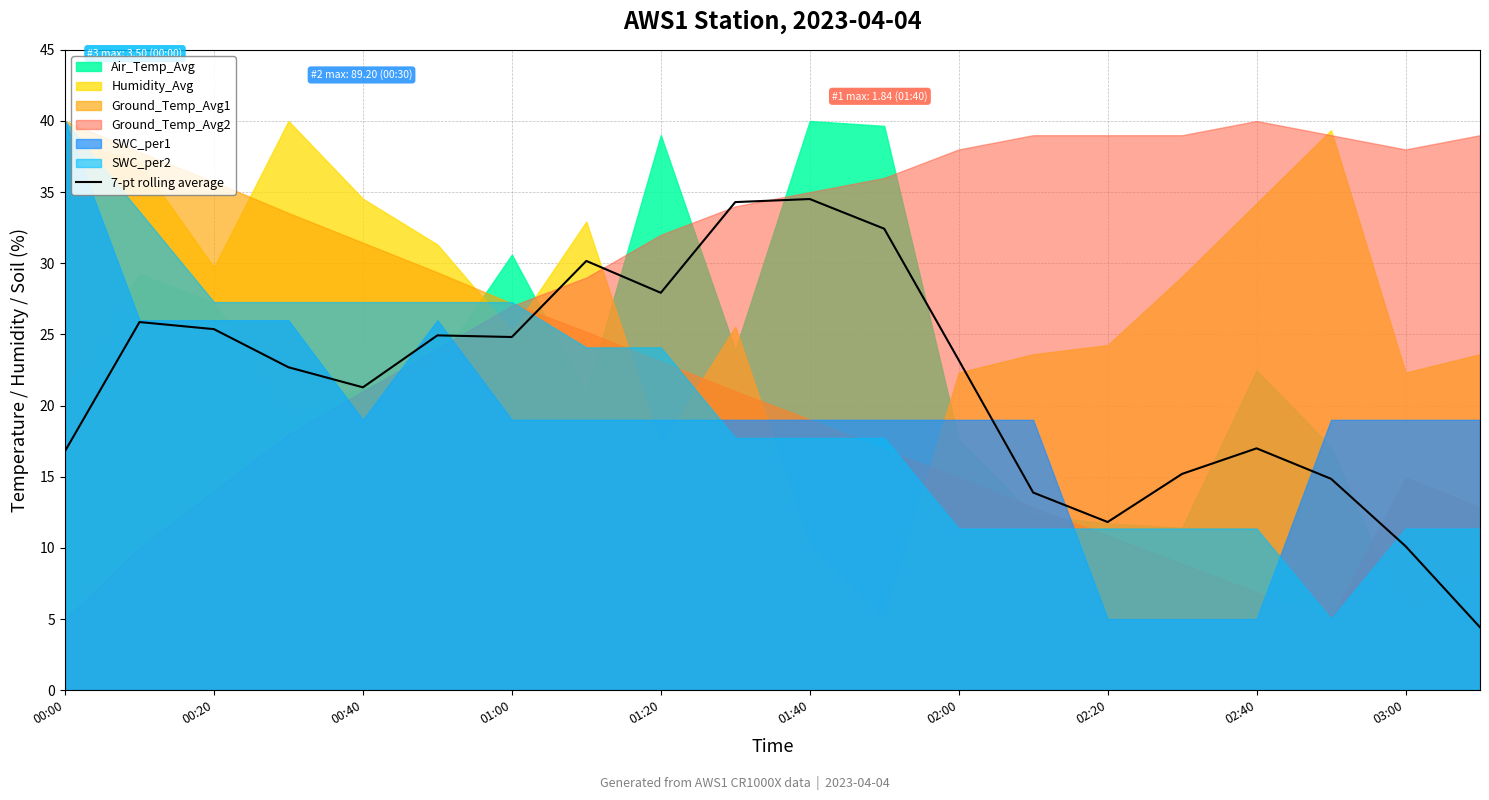

How many interior local valleys (lower than both neighbors) does the data have?

4